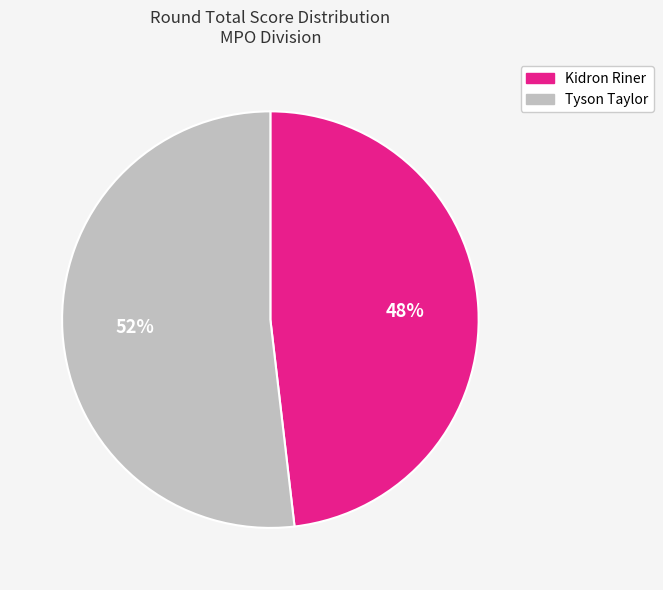

Rank the categories by value from lowest to highest.

Kidron Riner, Tyson Taylor